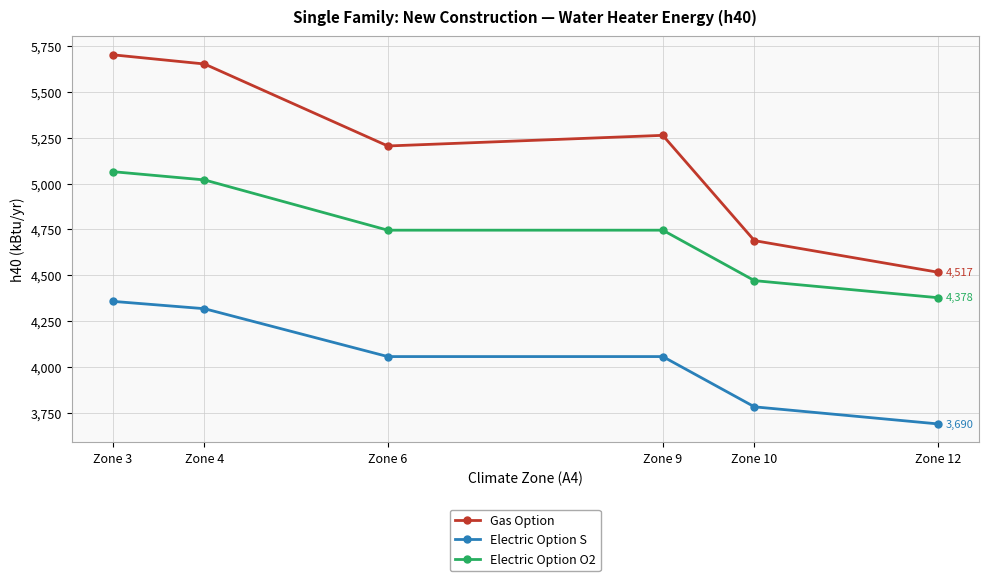

Rank the series by their average value, from lowest to highest.

Electric Option S, Electric Option O2, Gas Option